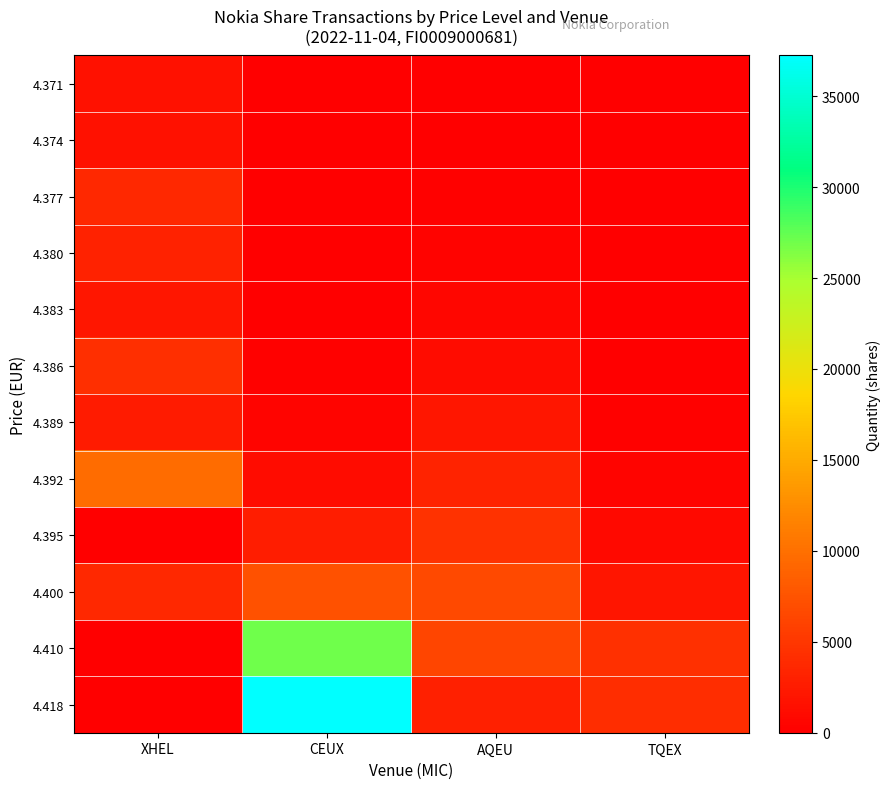

At AQEU, list the series in order from largest to smallest.

4.400, 4.410, 4.395, 4.392, 4.418, 4.389, 4.386, 4.383, 4.380, 4.377, 4.374, 4.371